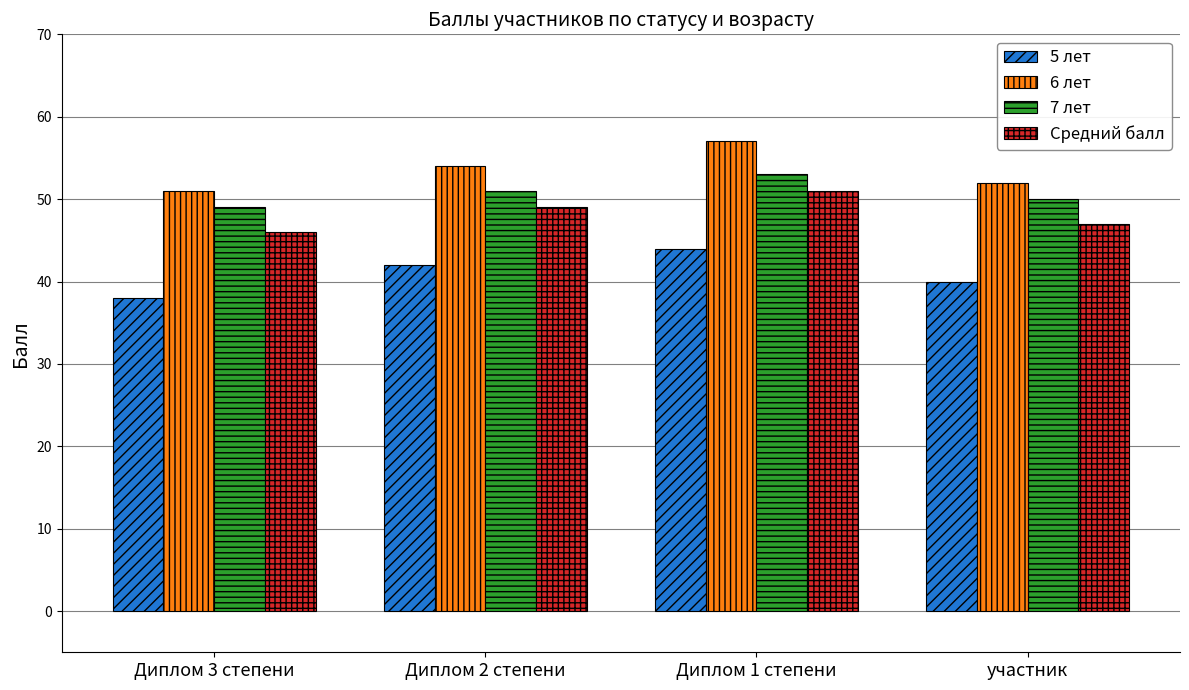

At which label is 6 лет closest to 54?

Диплом 2 степени